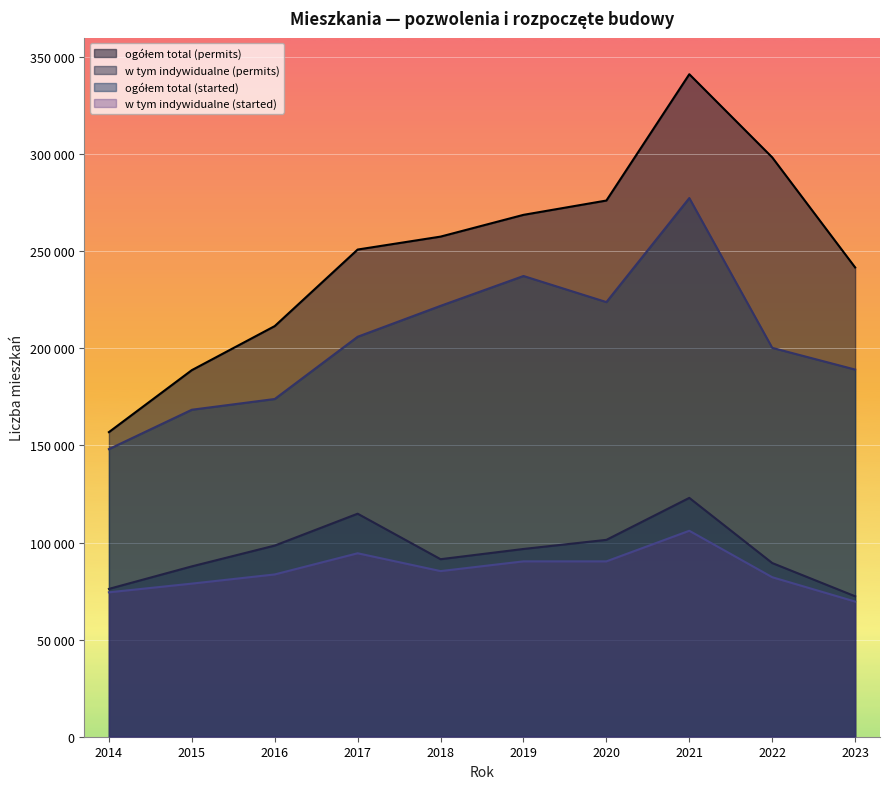

True or false: w tym indywidualne (started) and ogółem total (permits) intersect in this chart.

False